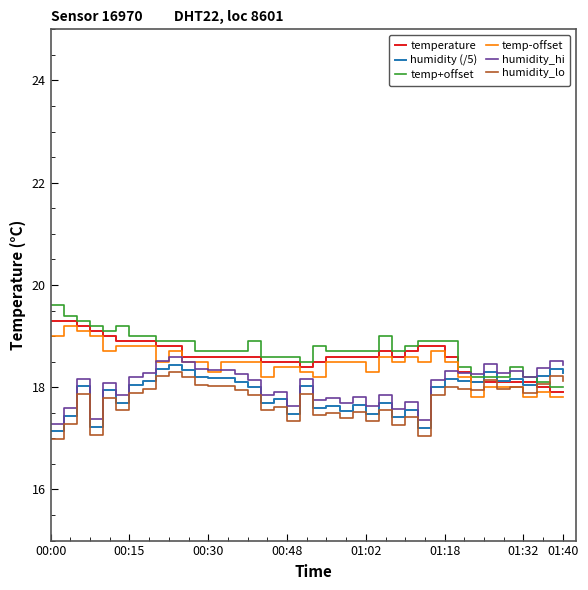

List the series in order of their peak value, lowest first.

humidity_lo, humidity (/5), humidity_hi, temp-offset, temperature, temp+offset